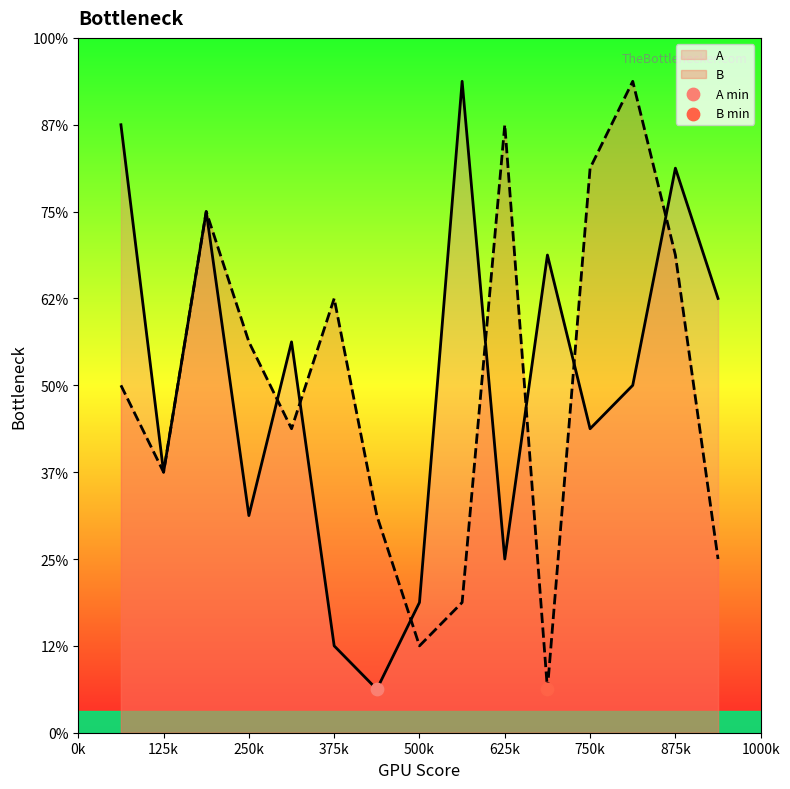

Is the value of B at 11 greater than the value of A at 8?

No